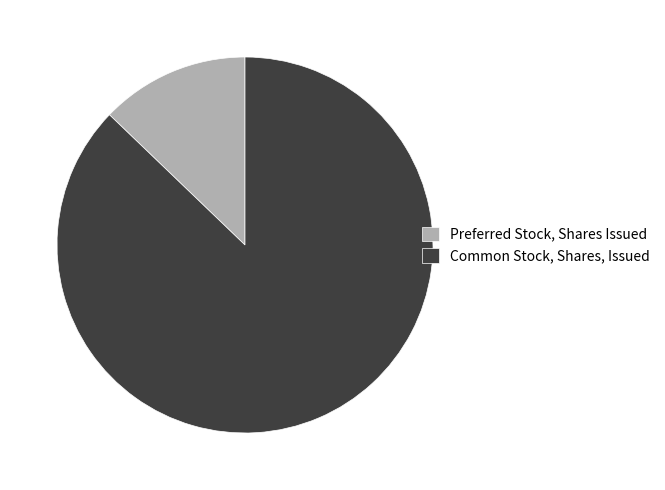

Approximately how many times larger is the value at Preferred Stock, Shares Issued compared to Common Stock, Shares, Issued?

0.1